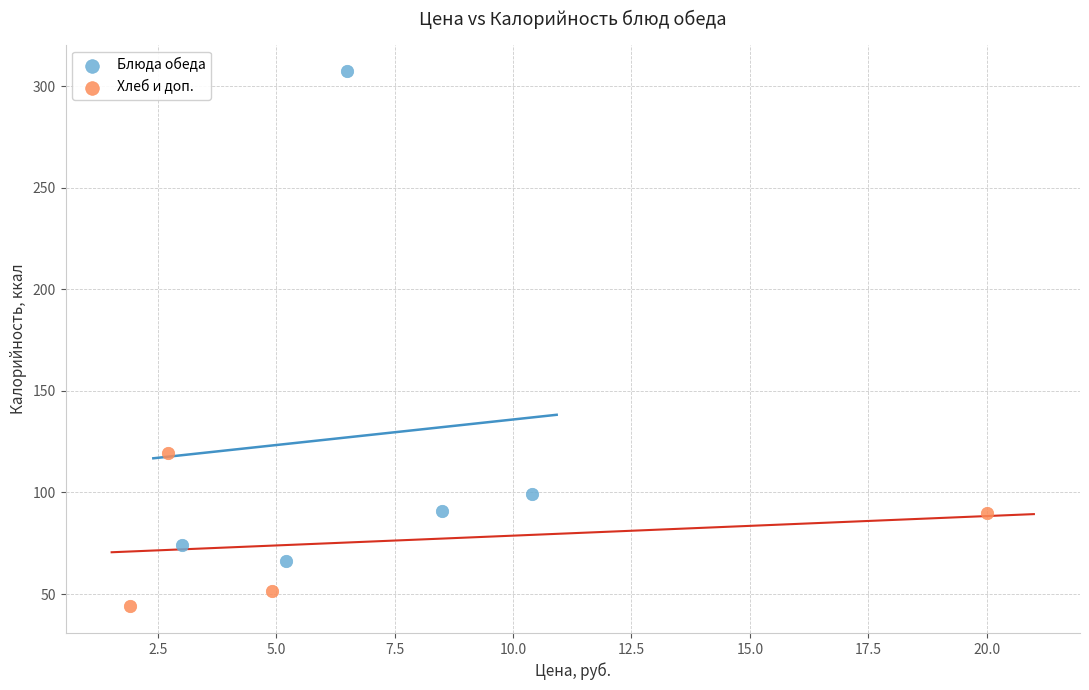

Which series has the widest spread of Y values?

Блюда обеда